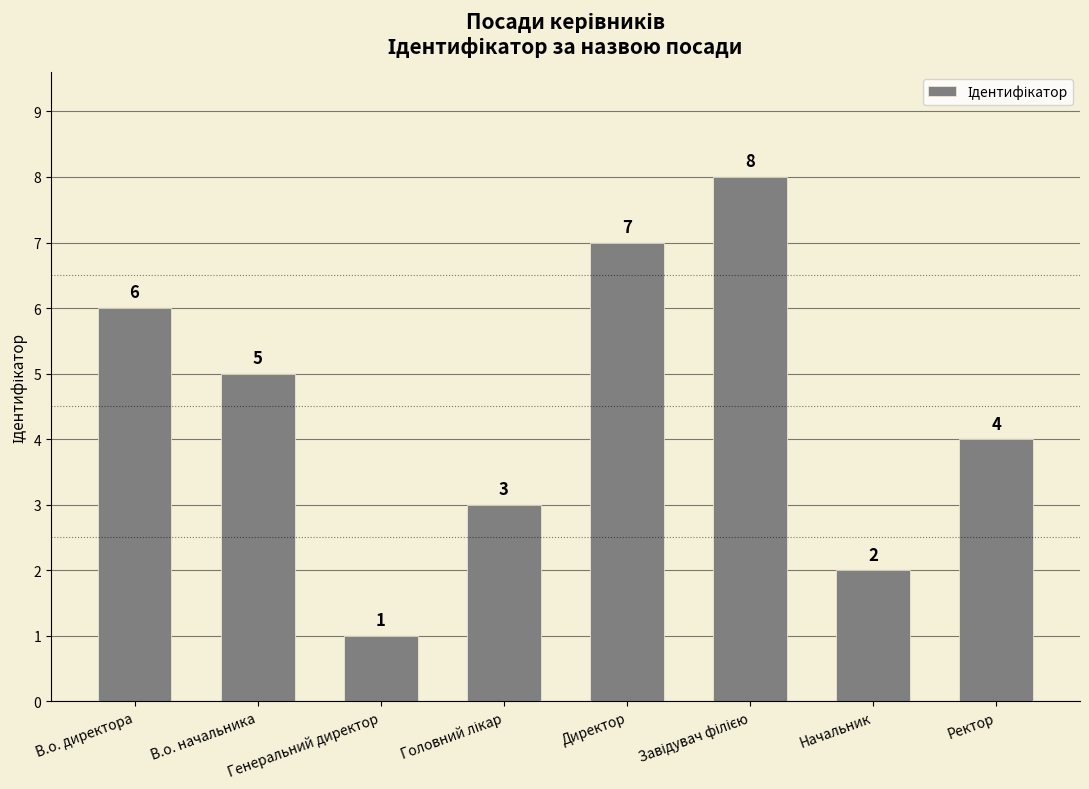

How many distinct data groups are displayed?

1